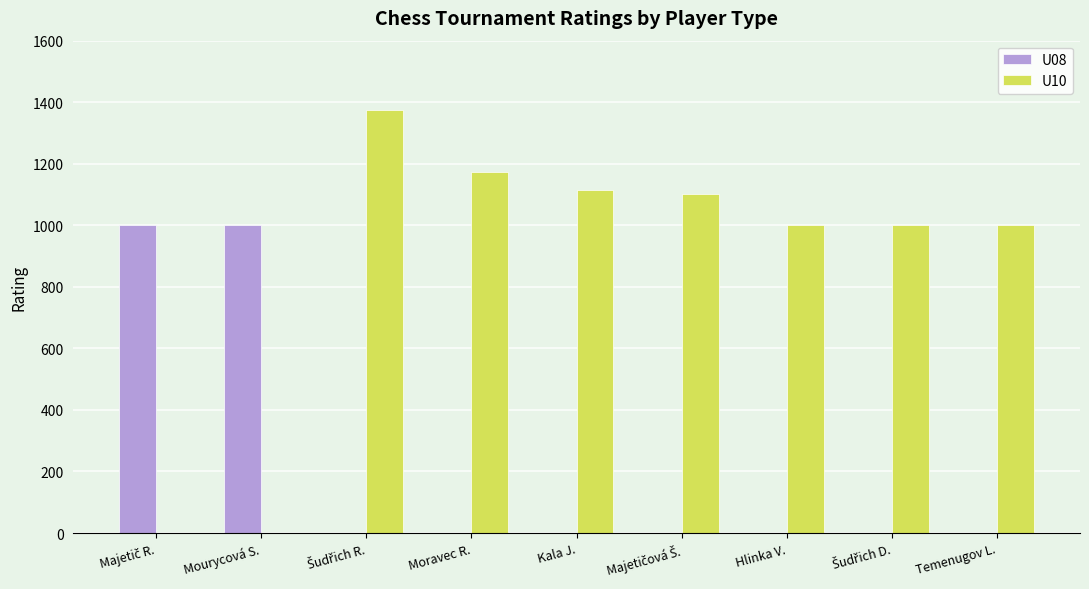

What is the total value across all series at Hlinka V.?

1000